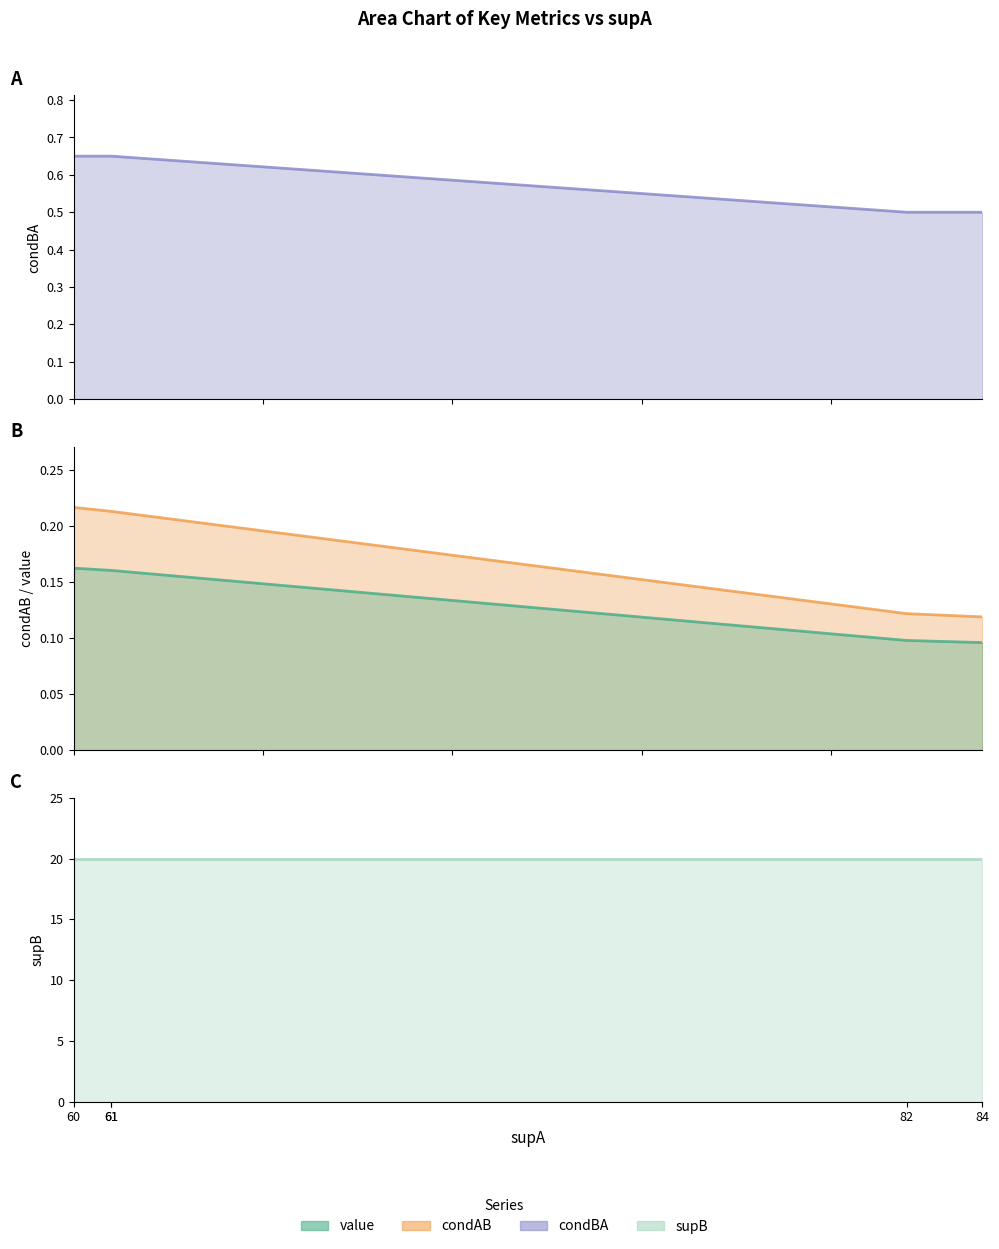

True or false: supB line has more than 2 points higher than both neighbors.

False